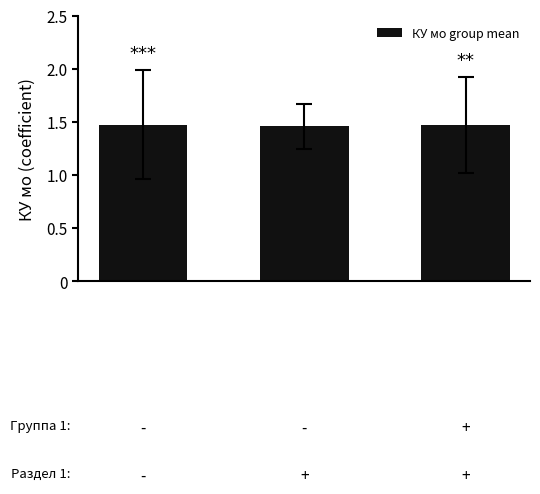

What is the sum of all values?

4.4